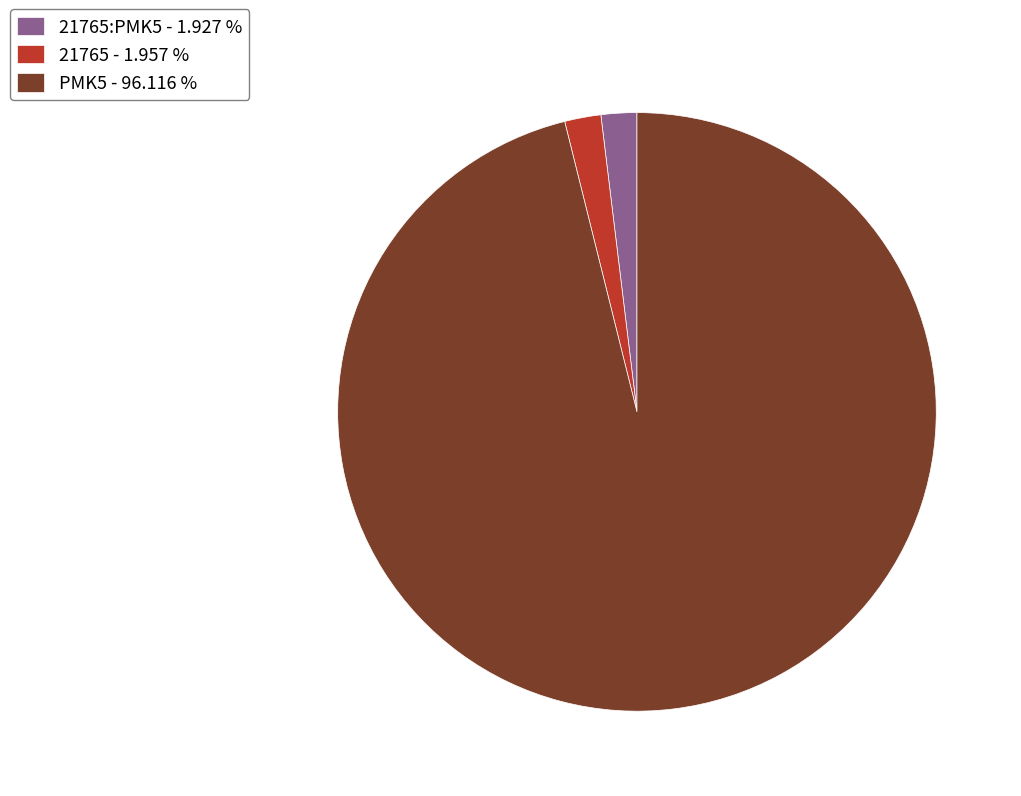

What is the majority slice?

PMK5 - 96.116 %